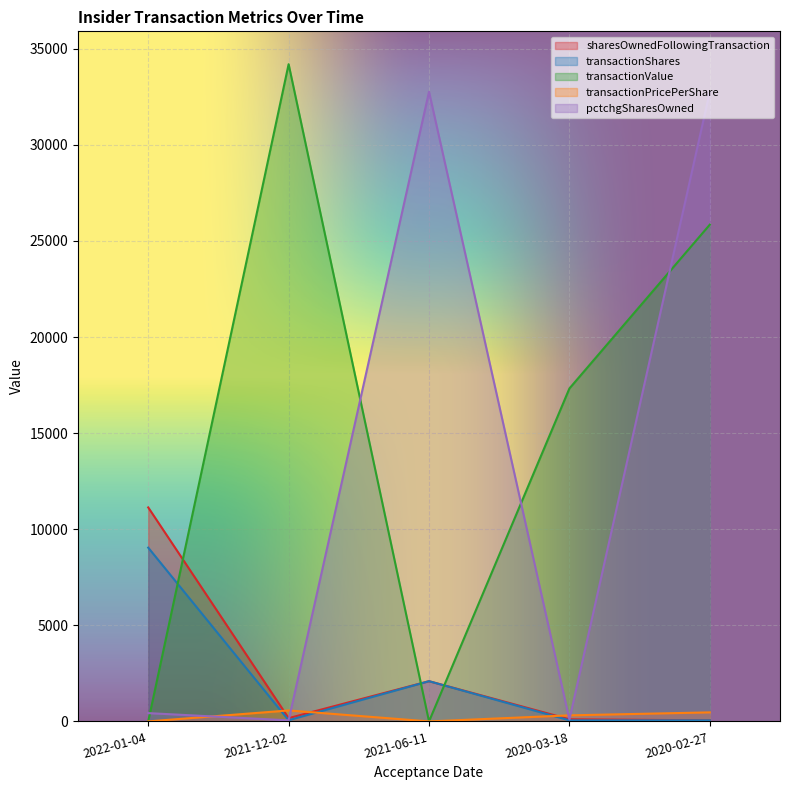

True or false: transactionValue and transactionShares cross at least once.

True